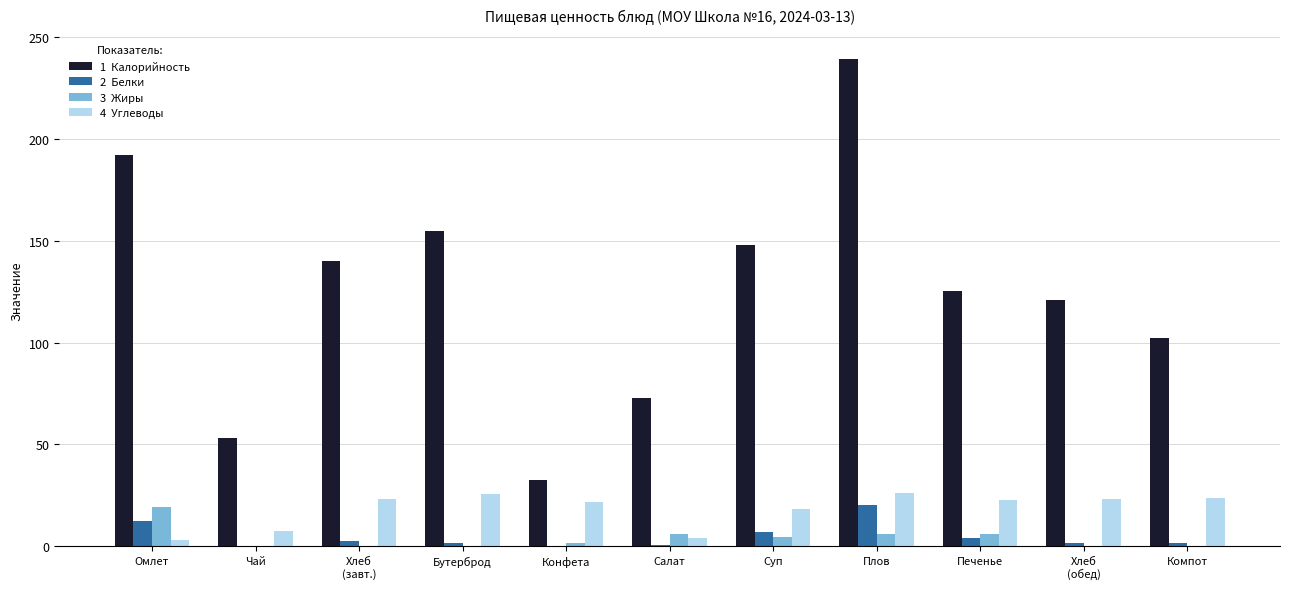

At which category is the sum across all series the highest?

Плов